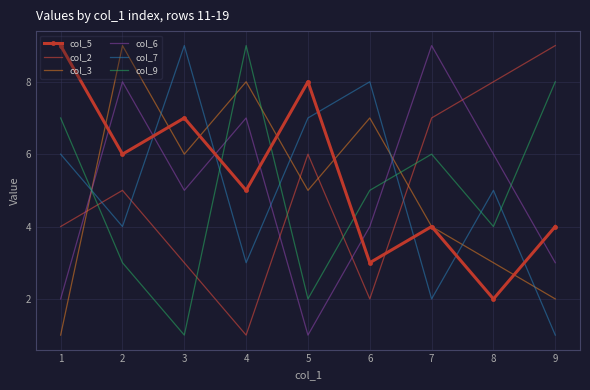

The col_5 series shows 6 at 2. True or false?

True